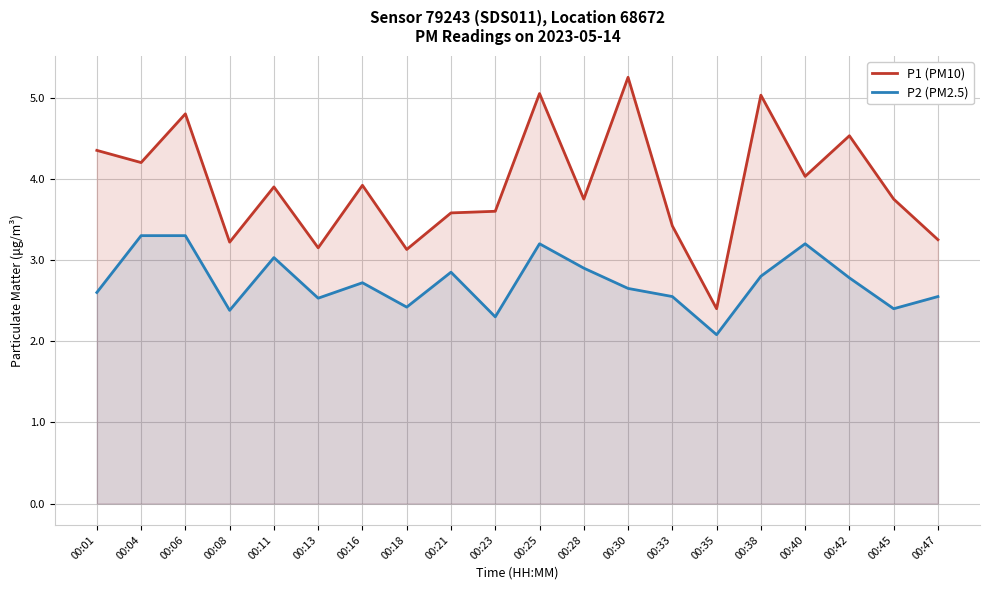

The value of P1 (PM10) at 00:42 is 6.4. True or false?

False